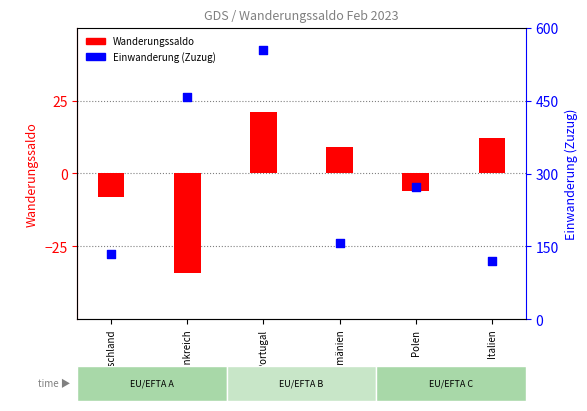

Which series reaches the minimum Y coordinate?

Wanderungssaldo